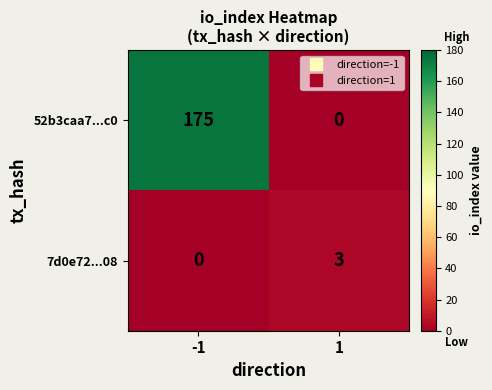

Count the number of categories in the chart.

2